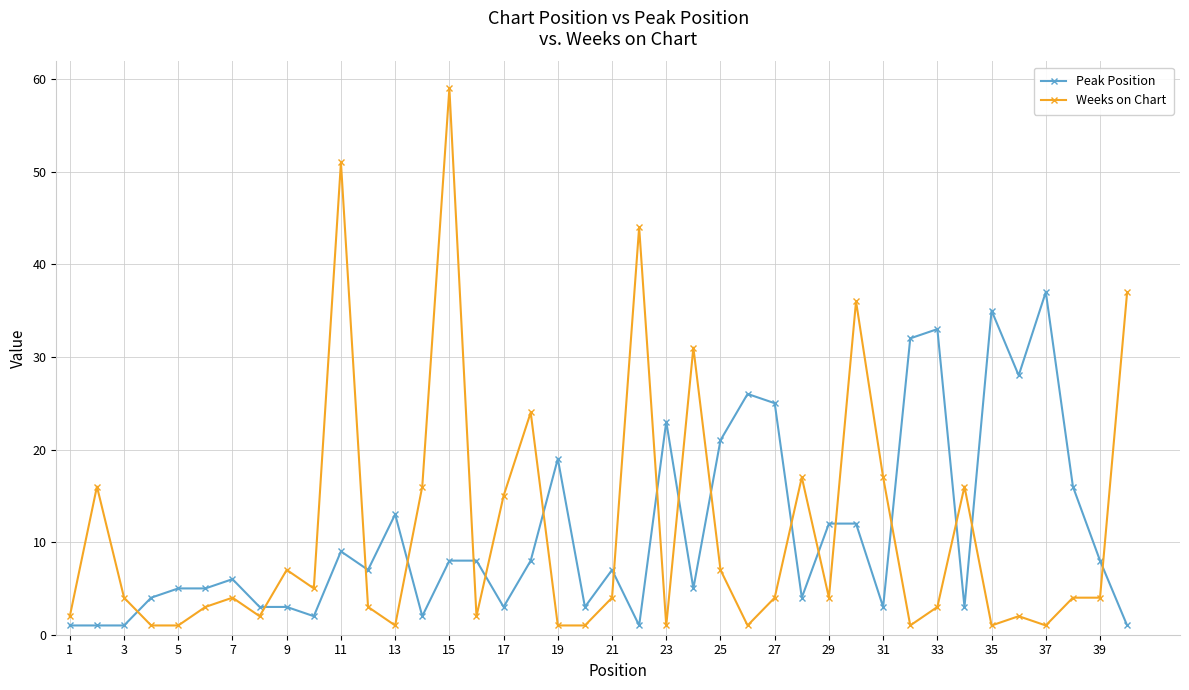

True or false: Peak Position has more than 0 points higher than both neighbors.

True